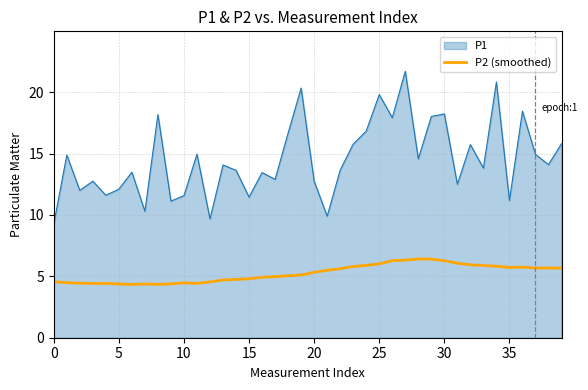

What is the difference between the maximum and minimum values in the P2 (smoothed) series?

2.1